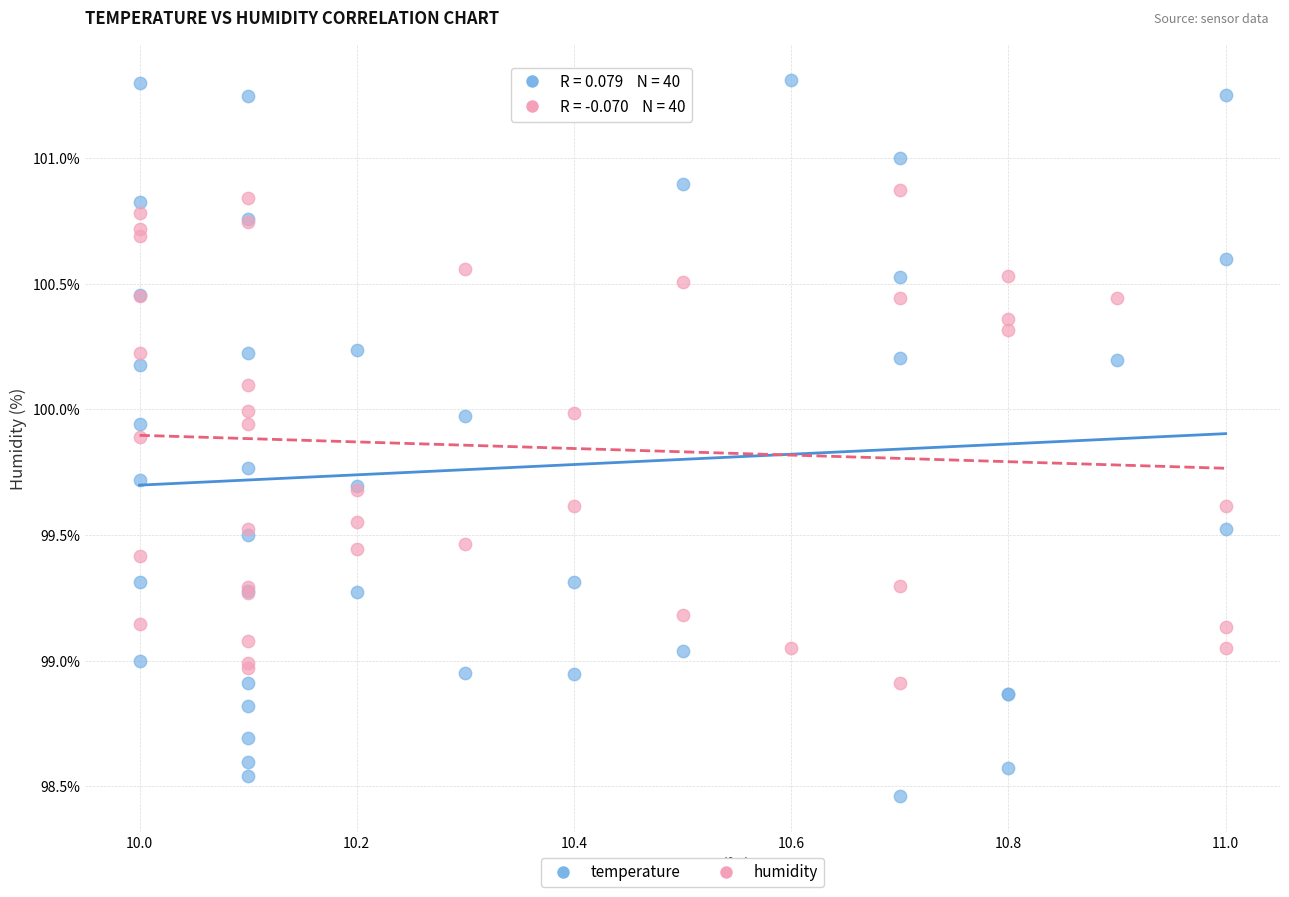

Which series reaches the maximum Y coordinate?

temperature